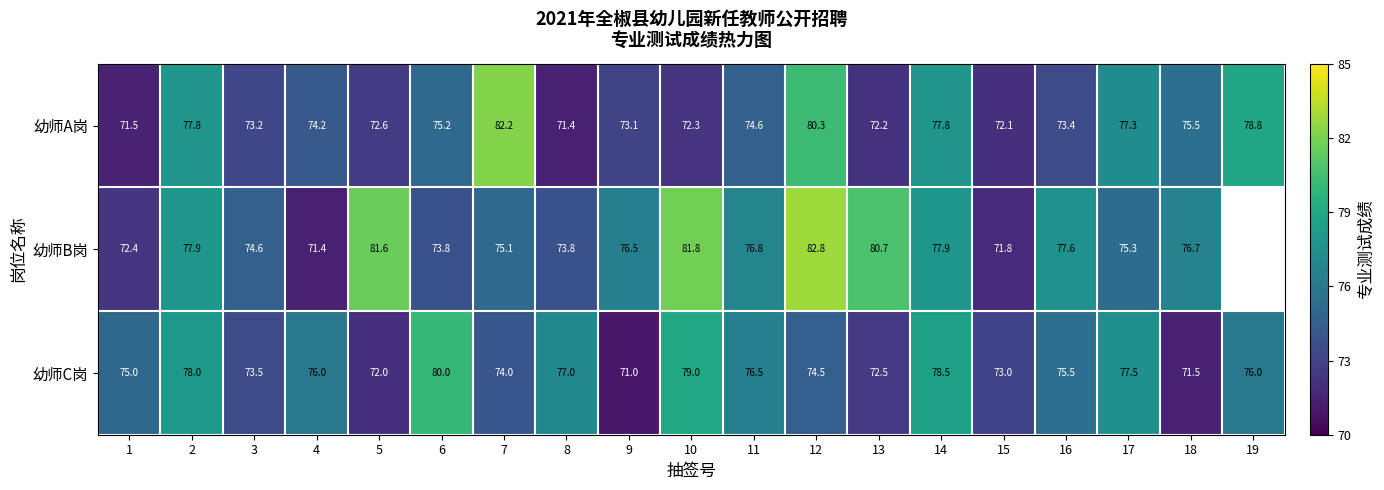

What is the smallest value displayed?

71.0